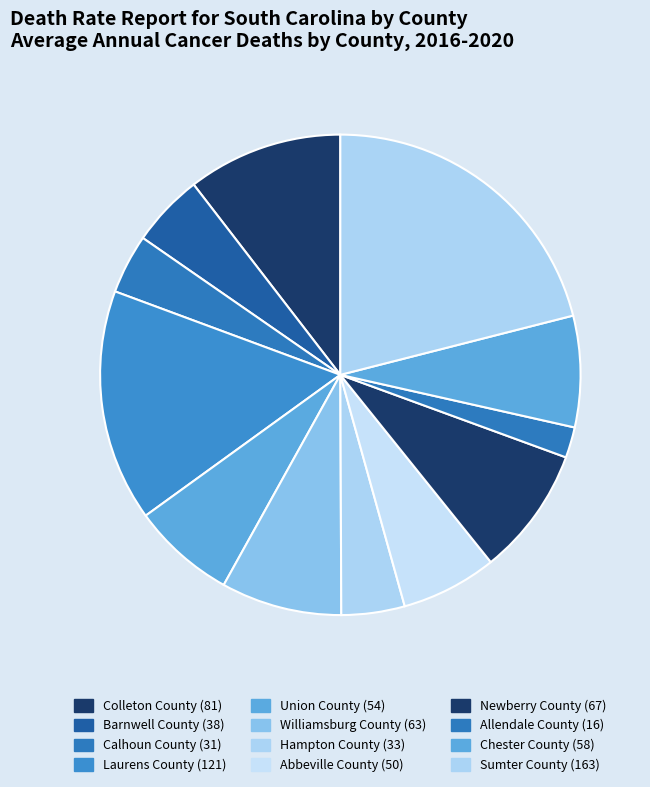

Is Barnwell County the majority of the pie?

No